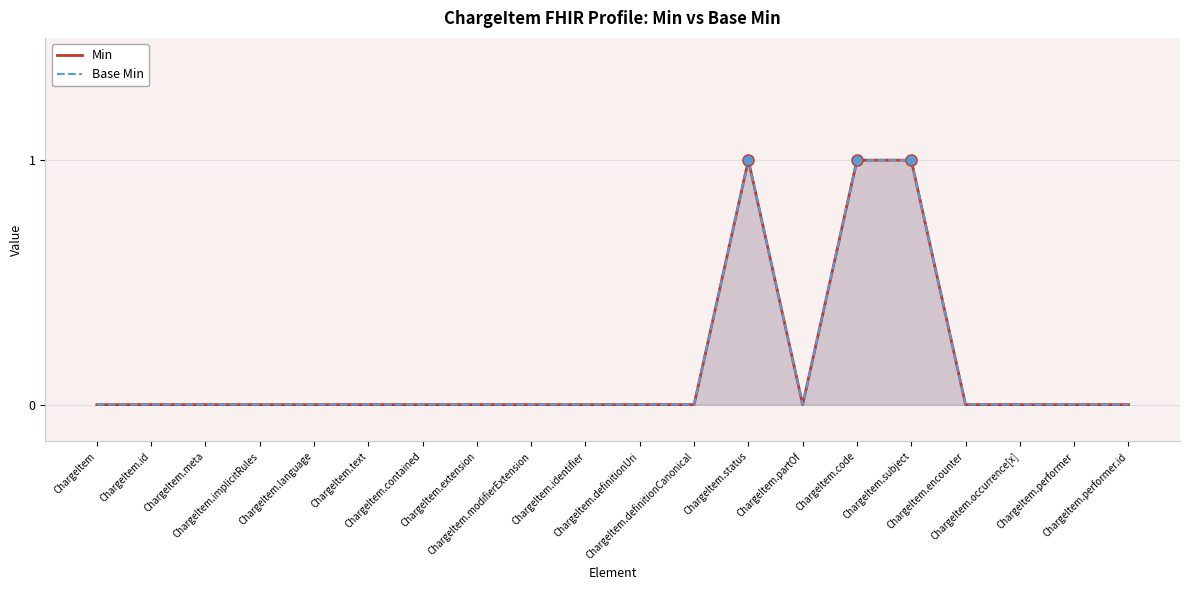

What is the label of the 18th point from the right?

ChargeItem.meta